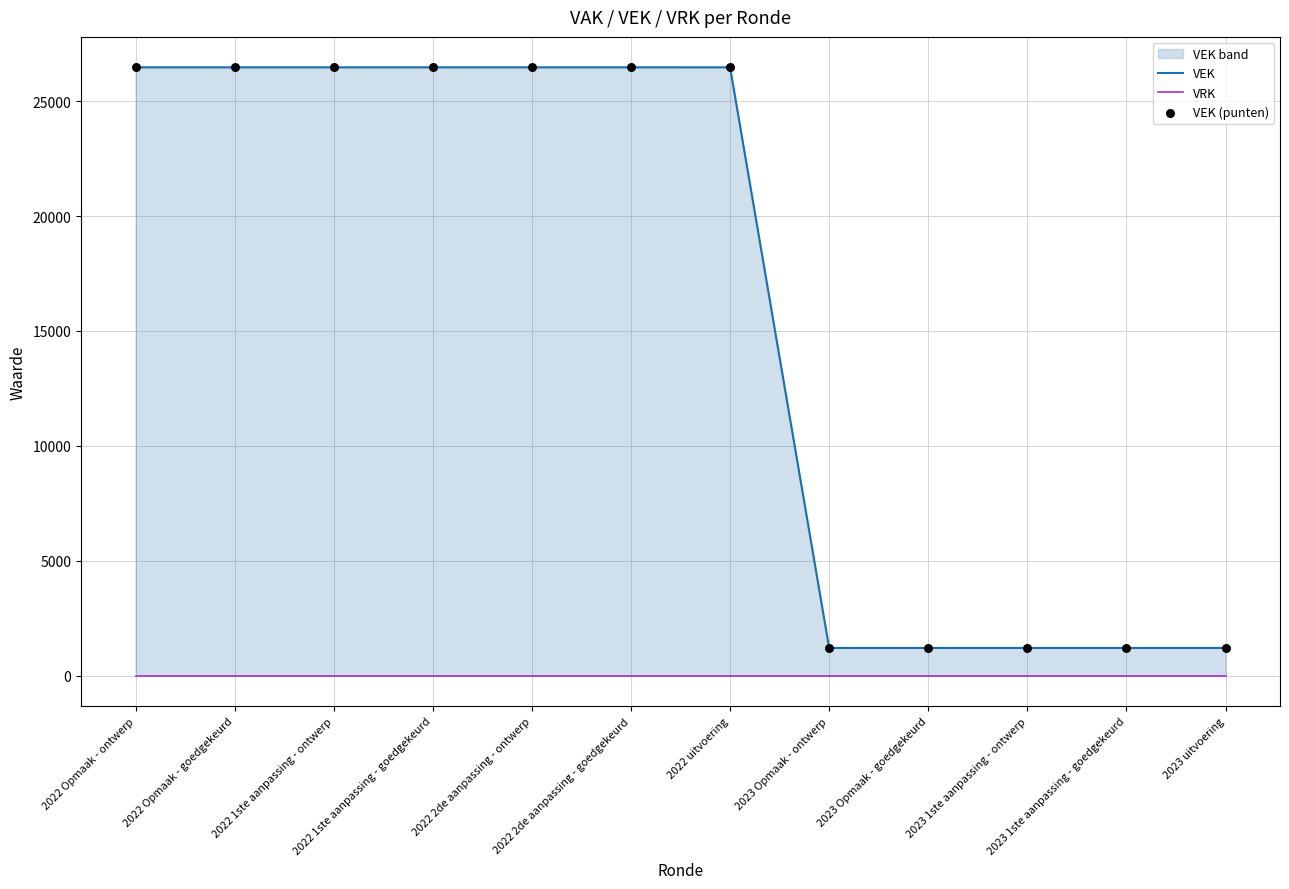

Which series has the largest total across all categories?

VEK